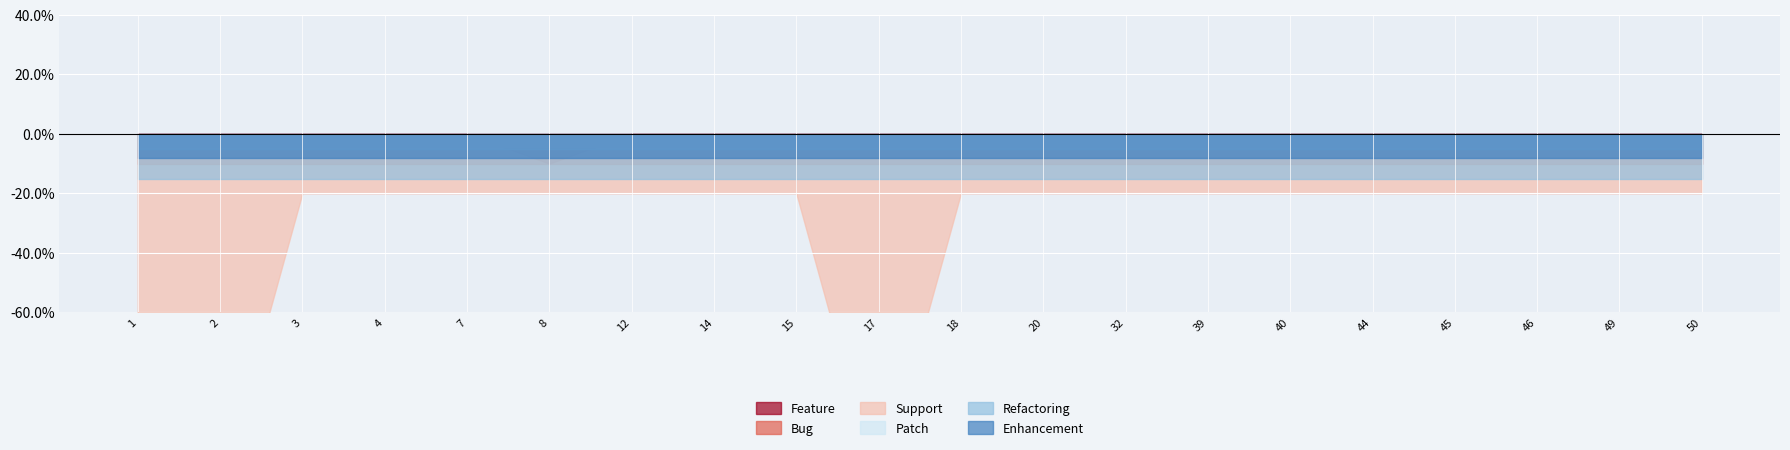

How many lines are shown in the chart?

6